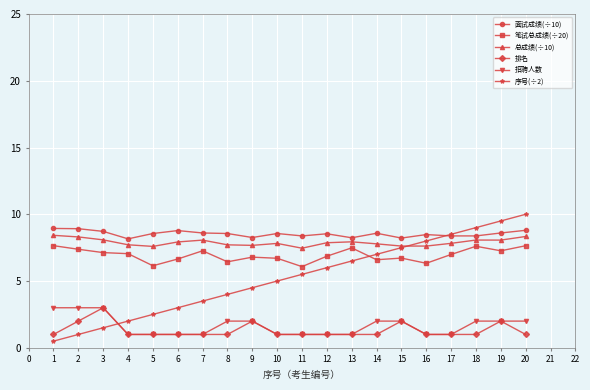

What is the sum of all 笔试总成绩(÷20) values?

138.8